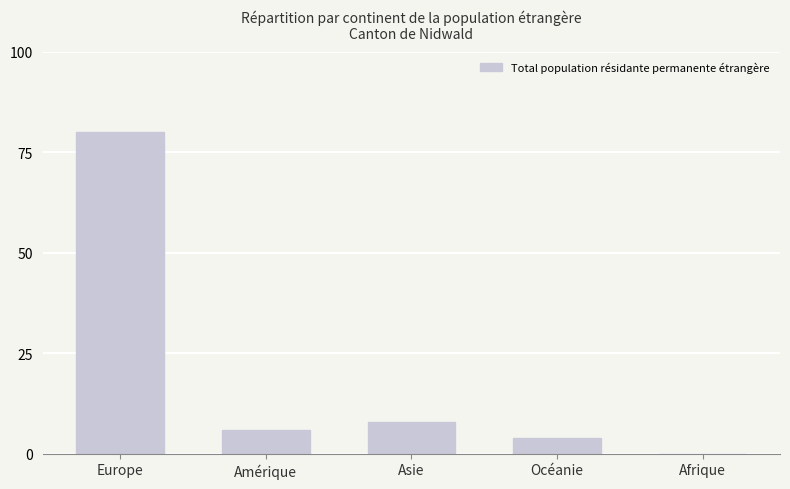

Between Asie and Amérique, which is larger?

Asie